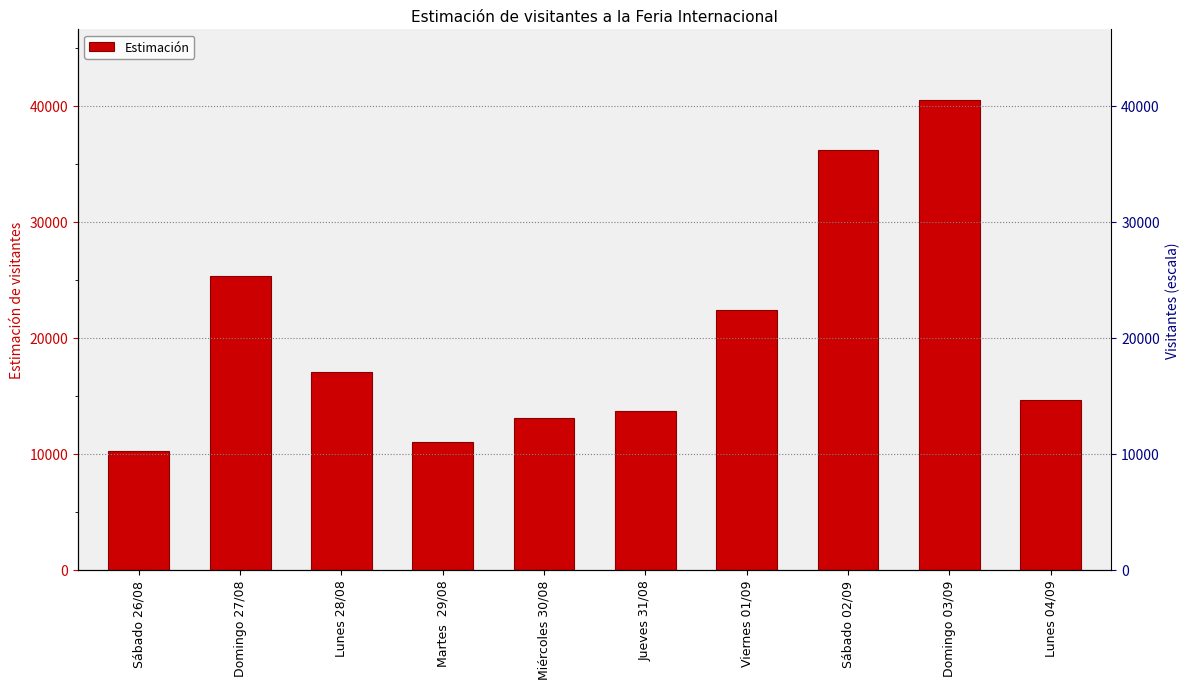

What is the sum of all values?

204302.0